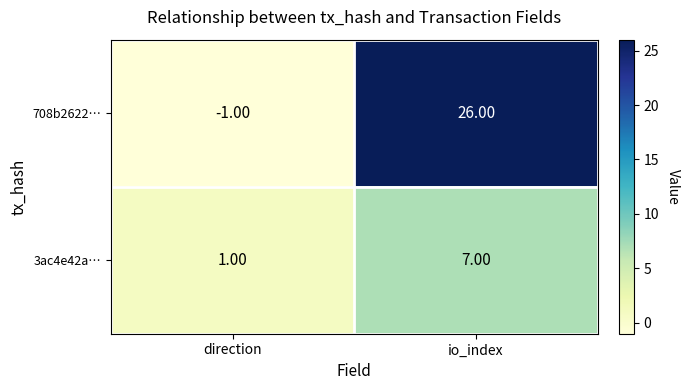

Between direction and io_index, which series saw the biggest shift?

708b2622…